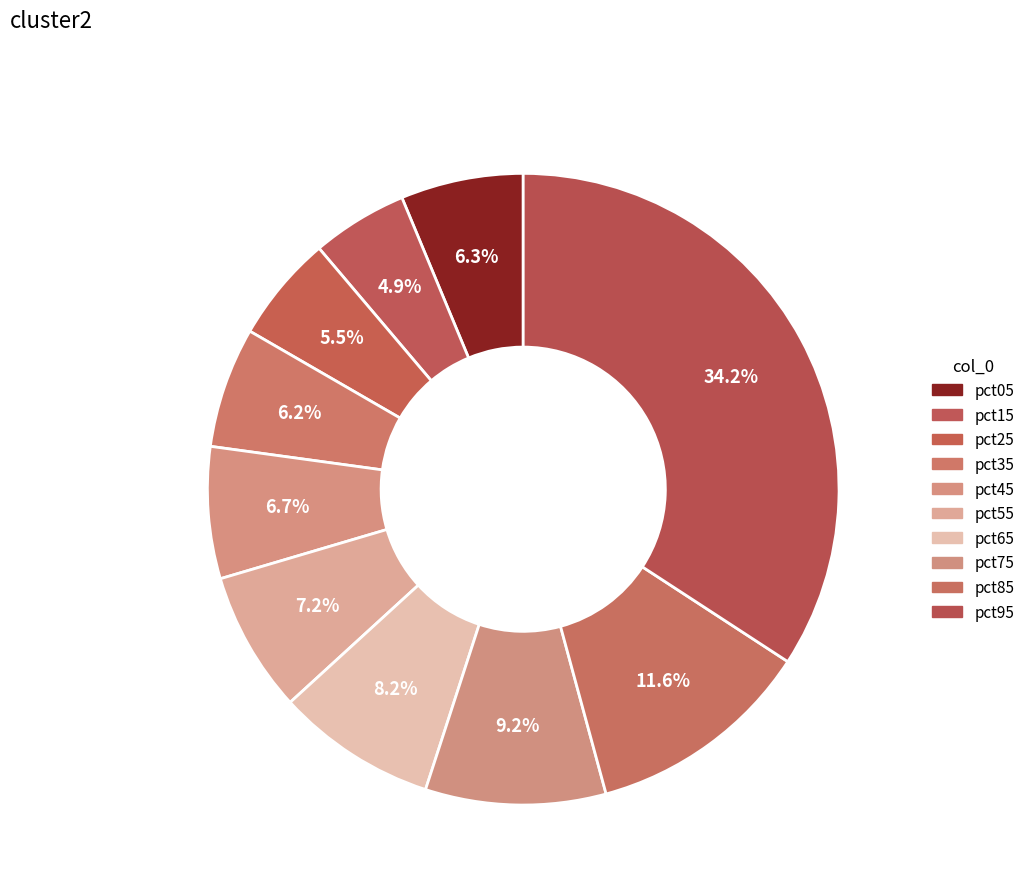

Does pct95 represent more than half of the total?

No